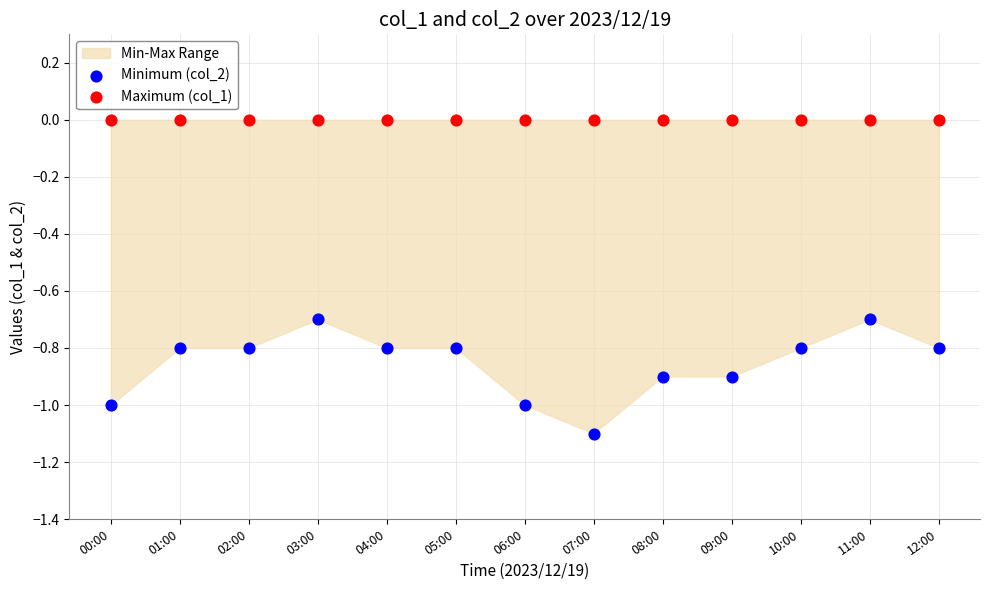

Which series reaches the maximum Y coordinate?

Maximum (col_1)